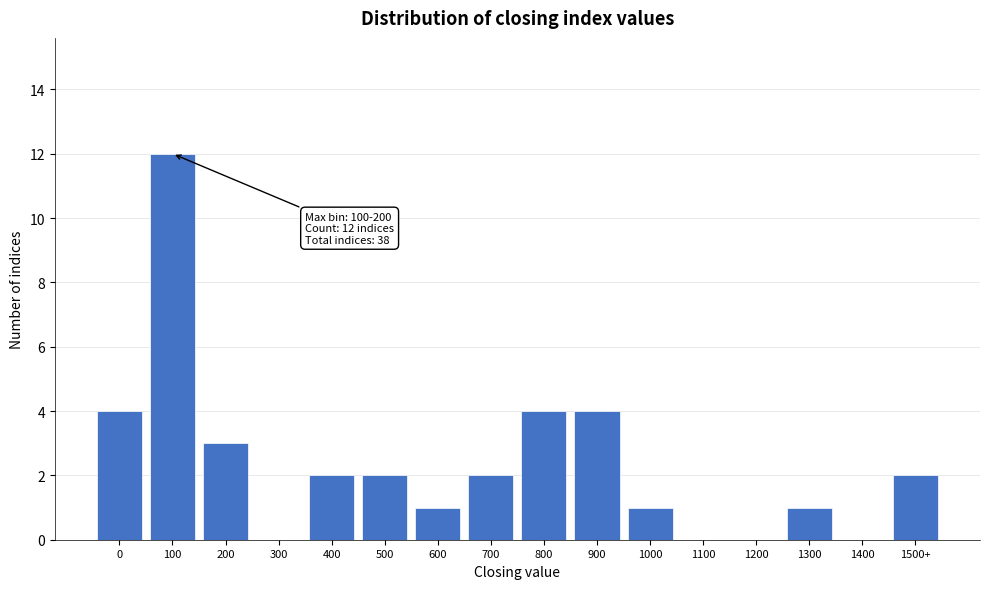

Reading left to right, transcribe all the data shown in this chart.

0=4	100=12	200=3	300=0	400=2	500=2	600=1	700=2	800=4	900=4	1000=1	1100=0	1200=0	1300=1	1400=0	1500+=2